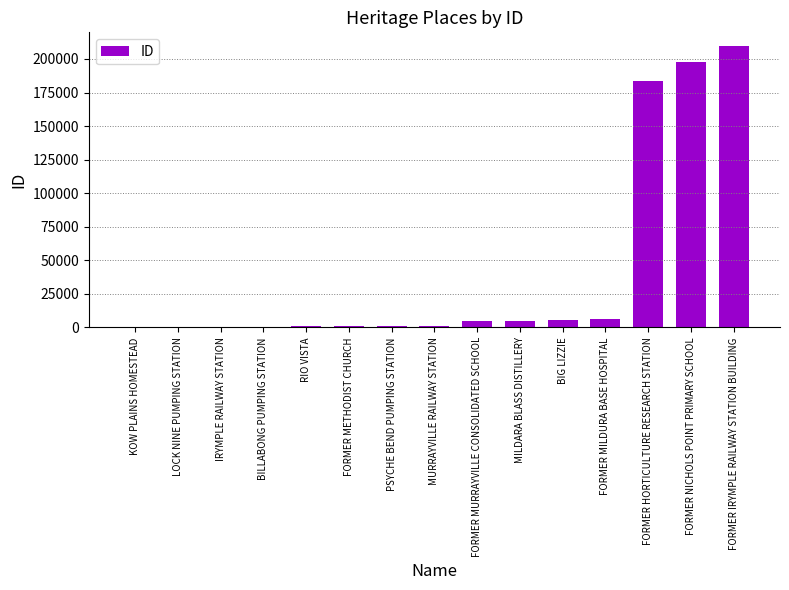

What is the sum of all values?

617407